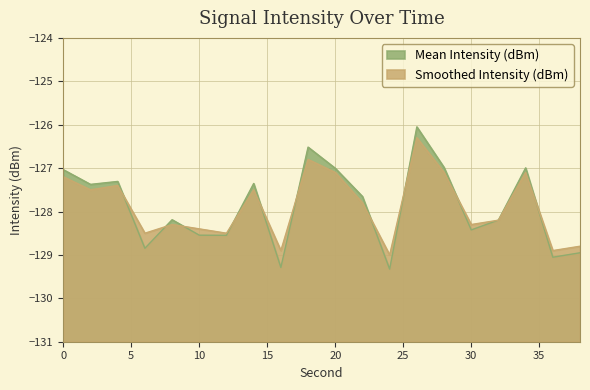

What is the maximum value for Mean Intensity (dBm)?

-126.0